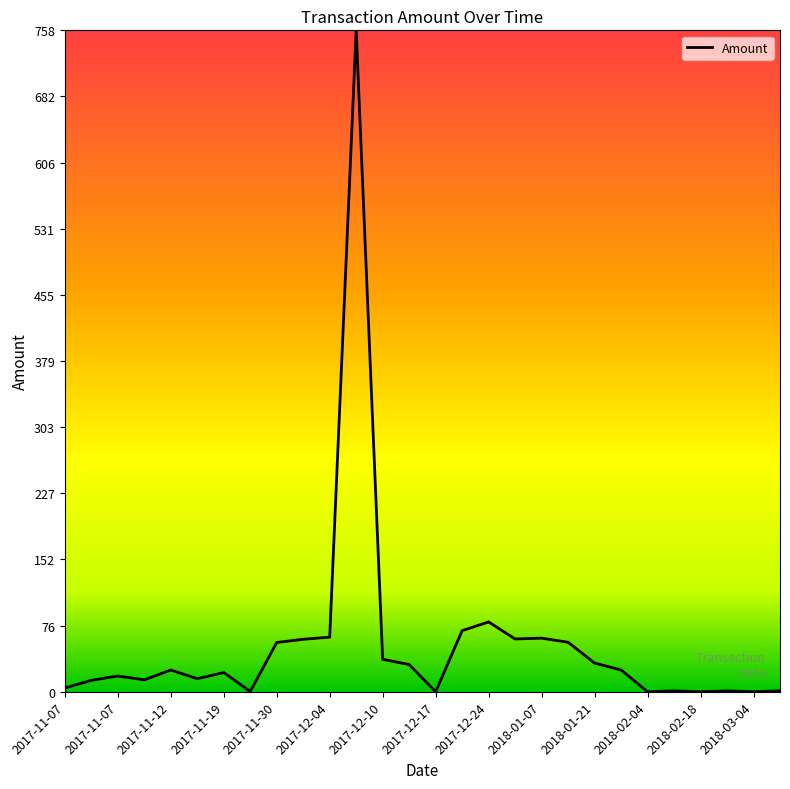

What is the difference between the maximum and minimum values?

758.1